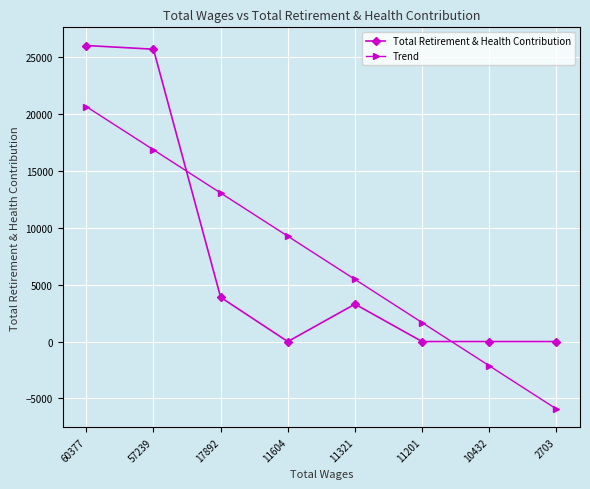

The value of Trend at 2703 is -5926.9. True or false?

True